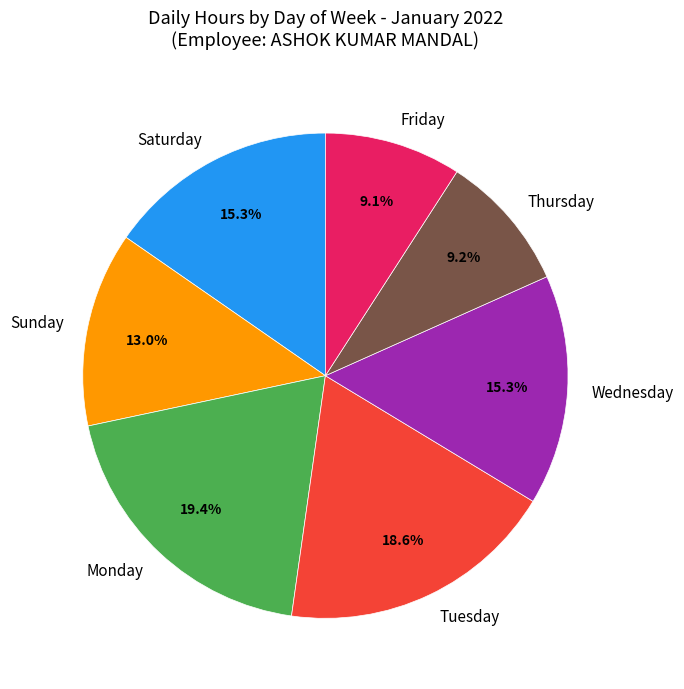

What is the largest slice in the pie chart?

Monday